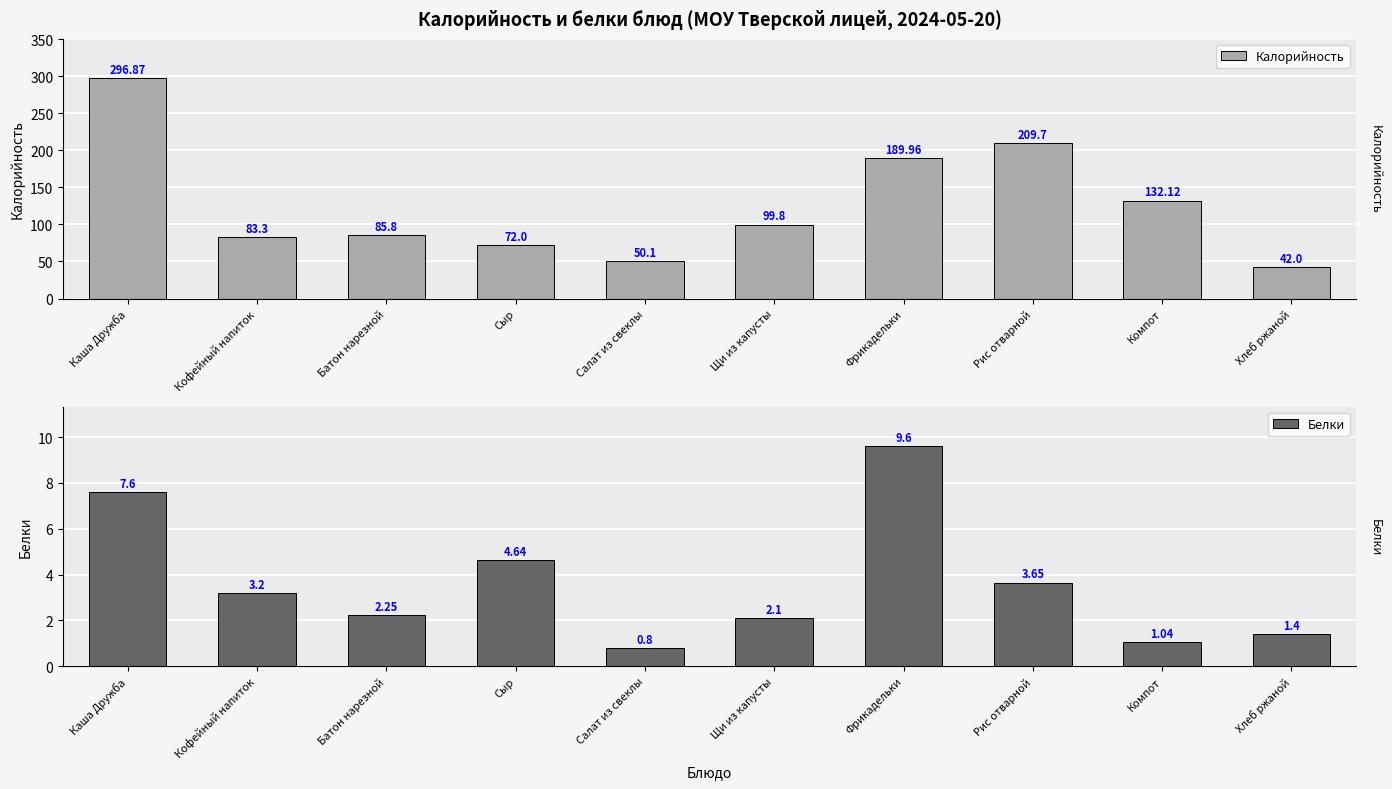

Reading left to right, transcribe all the data shown in this chart.

Калорийность: Каша Дружба=296.9	Кофейный напиток=83.3	Батон нарезной=85.8	Сыр=72.0	Салат из свеклы=50.1	Щи из капусты=99.8	Фрикадельки=190.0	Рис отварной=209.7	Компот=132.1	Хлеб ржаной=42.0
Белки: Каша Дружба=7.6	Кофейный напиток=3.2	Батон нарезной=2.2	Сыр=4.6	Салат из свеклы=0.8	Щи из капусты=2.1	Фрикадельки=9.6	Рис отварной=3.6	Компот=1.0	Хлеб ржаной=1.4